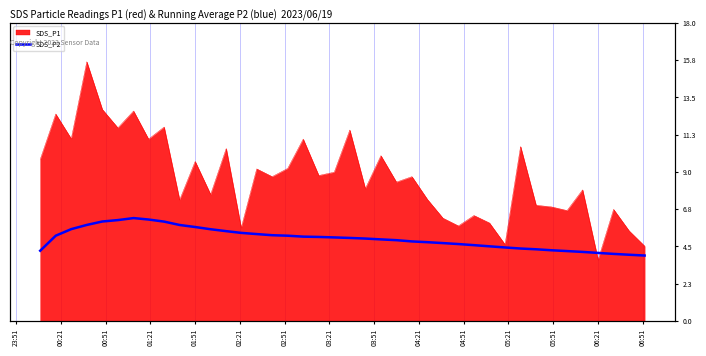

What is the minimum value shown in the chart?

4.0